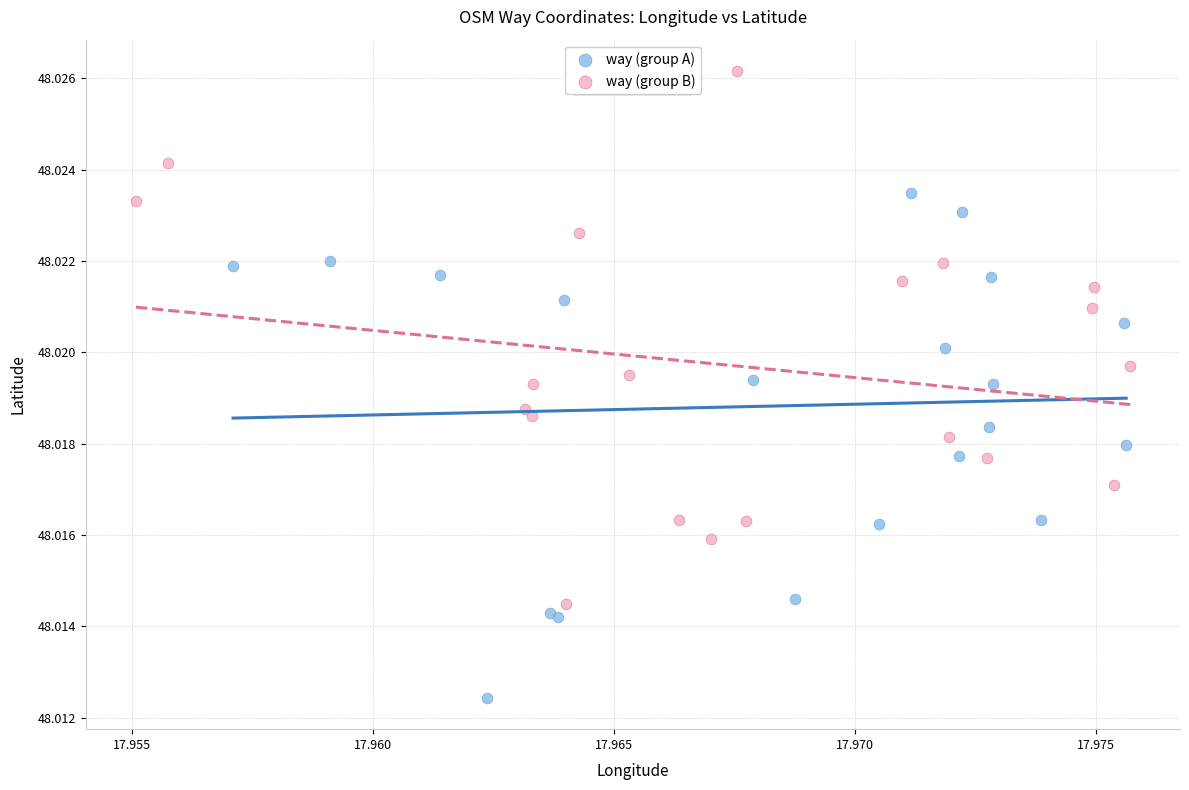

Which series contains the highest Y value?

way (group B)